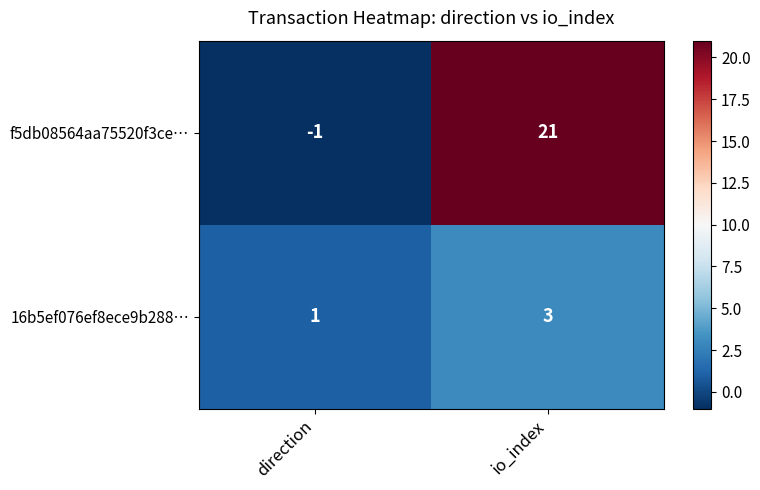

Reading left to right, what are all the values shown in this chart?

f5db08564aa75520f3ce…: direction=-1	io_index=21
16b5ef076ef8ece9b288…: direction=1	io_index=3